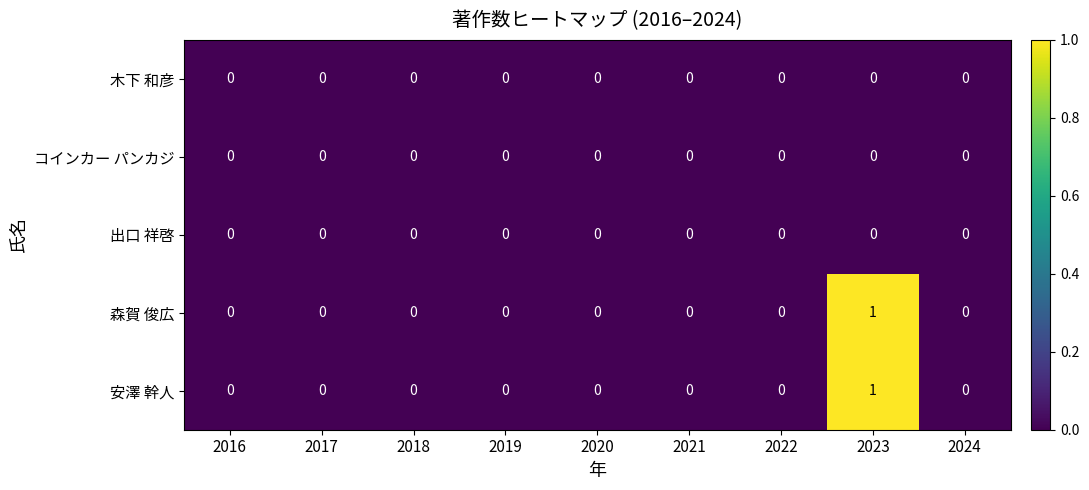

At which category is the sum across all series the highest?

2023